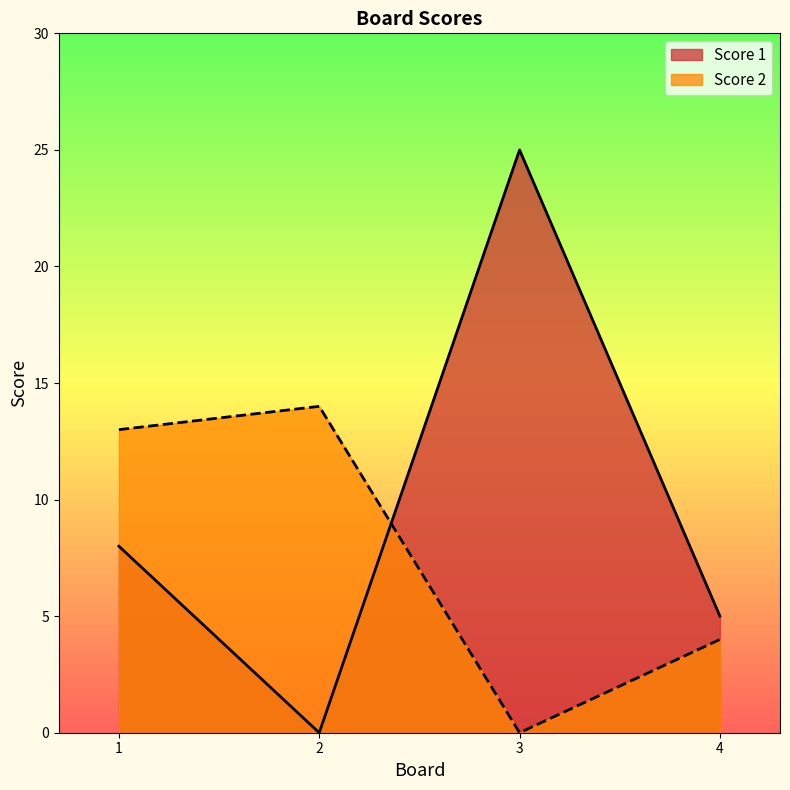

The value of Score 1 at 4 is 5. True or false?

True